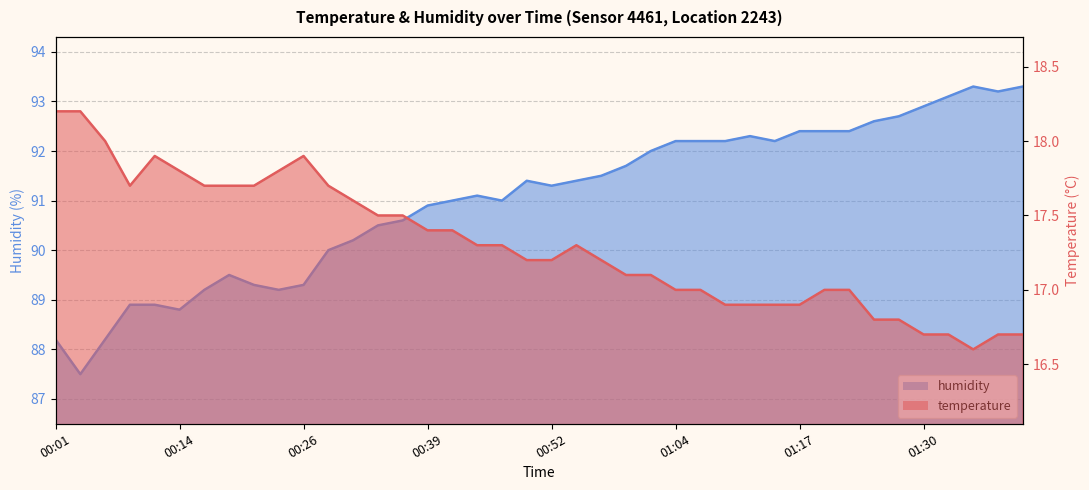

What are all the series names shown in the legend?

temperature, humidity